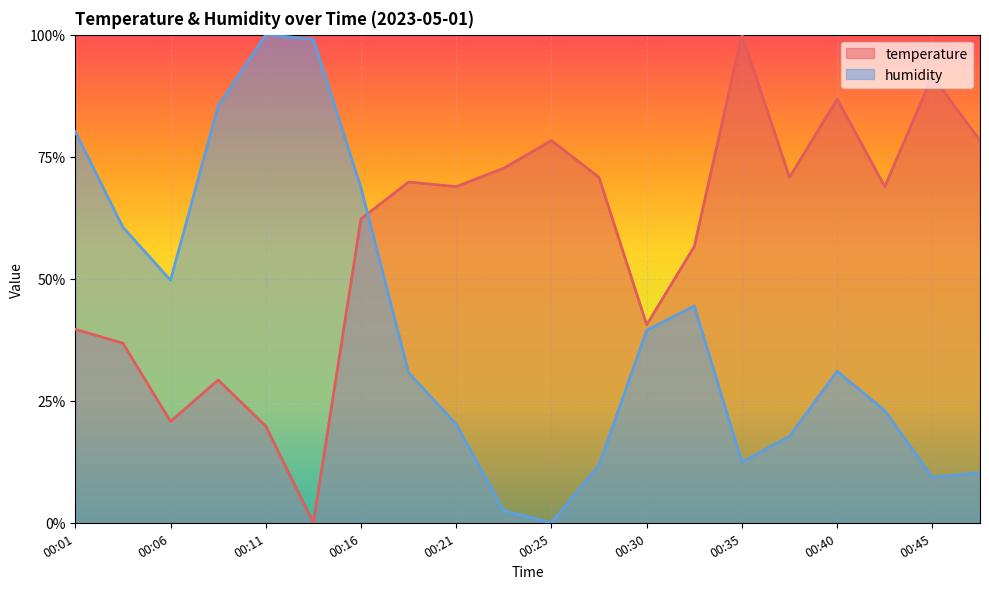

Does the chart display data point markers on the line(s)?

No